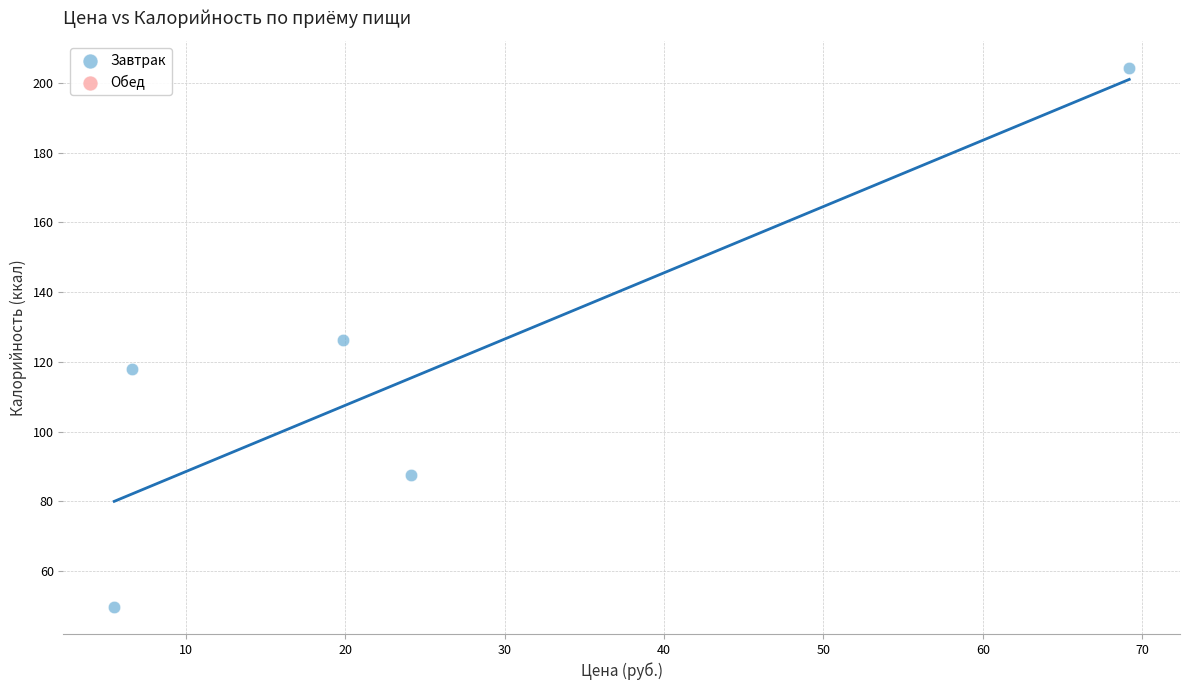

What is the range of X values (max minus min)?

63.7